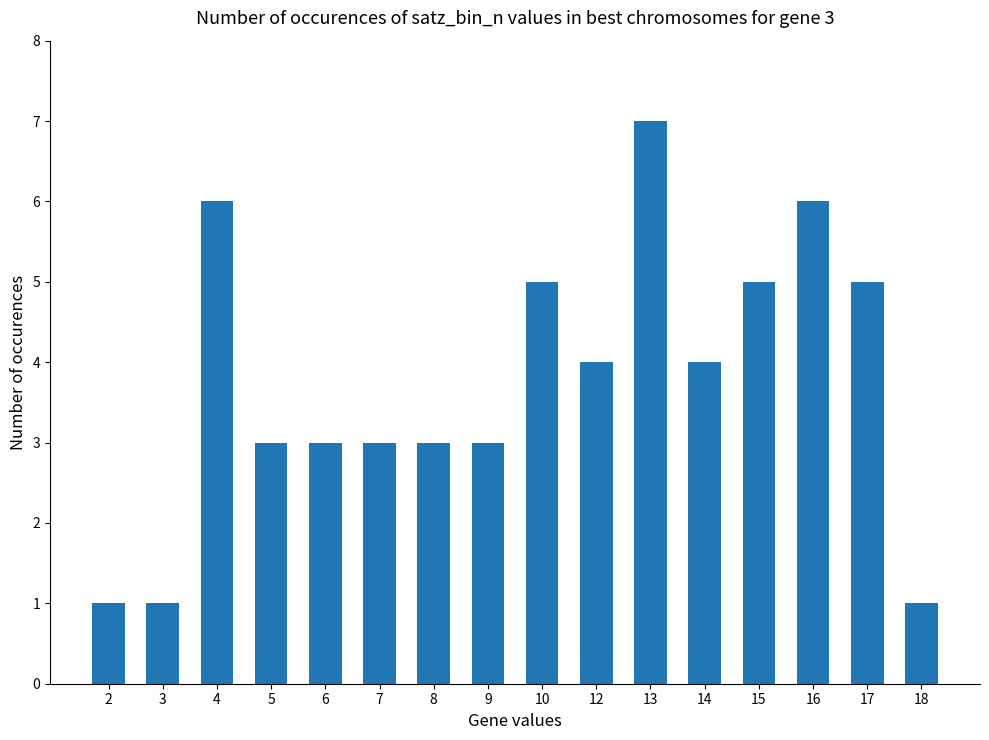

Which has a higher value, 7 or 2?

7